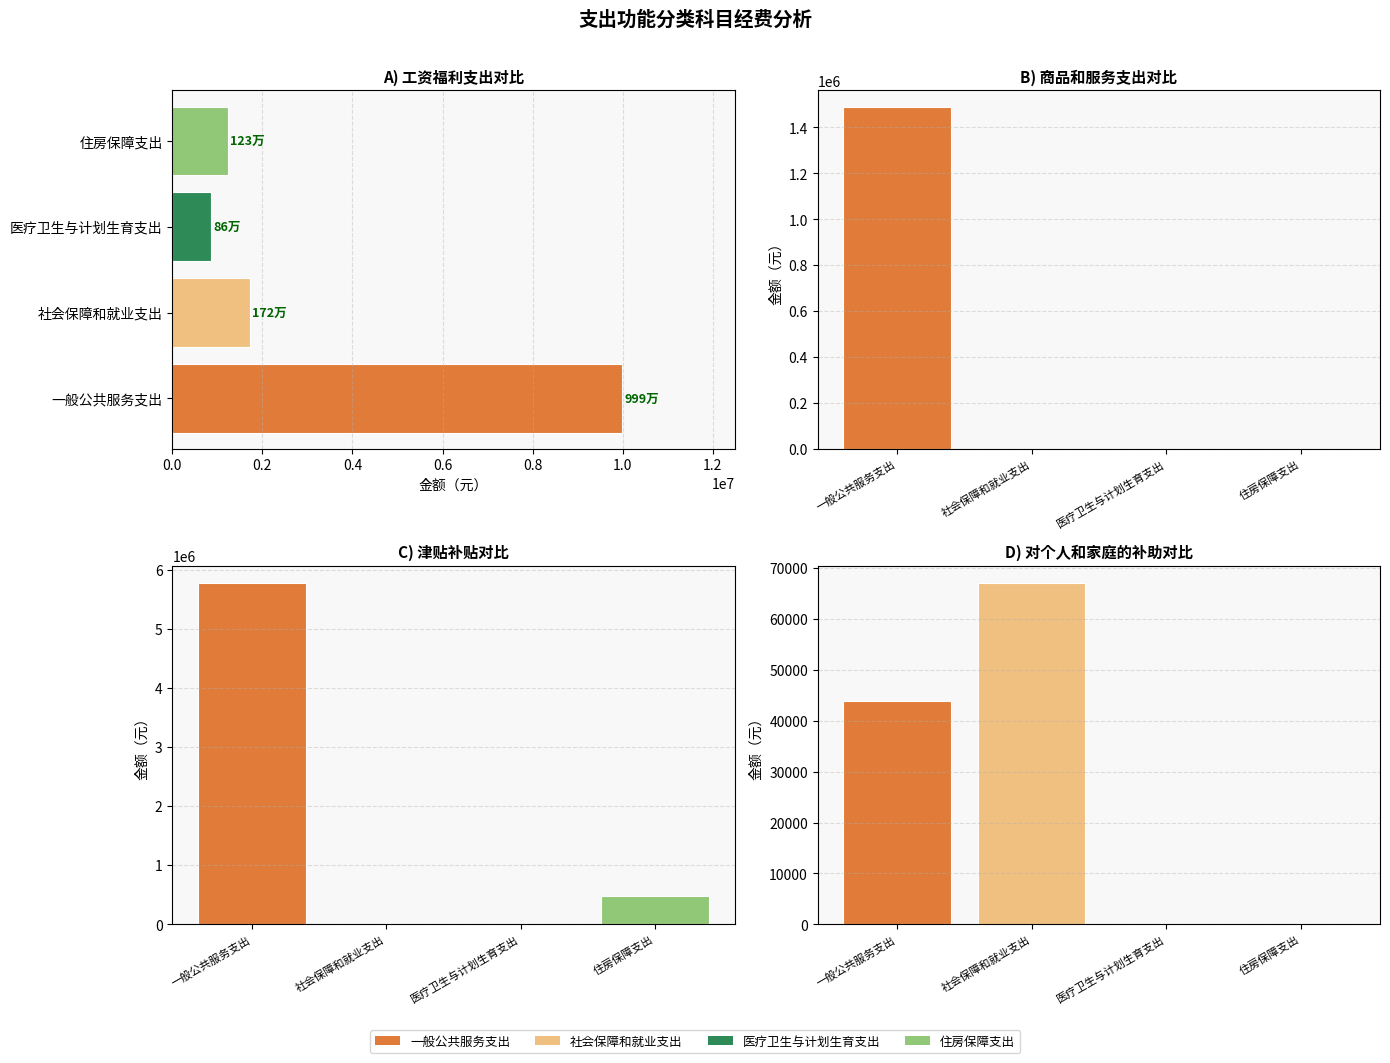

How many groups of bars are there?

4